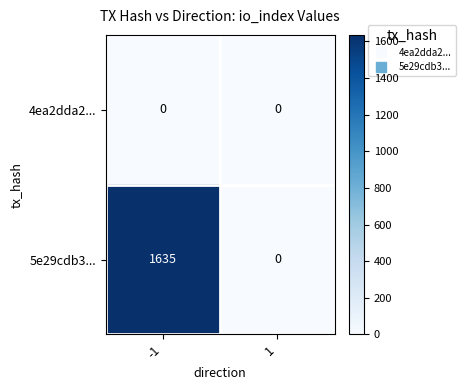

Between -1 and 1, which series saw the biggest shift?

5e29cdb3...